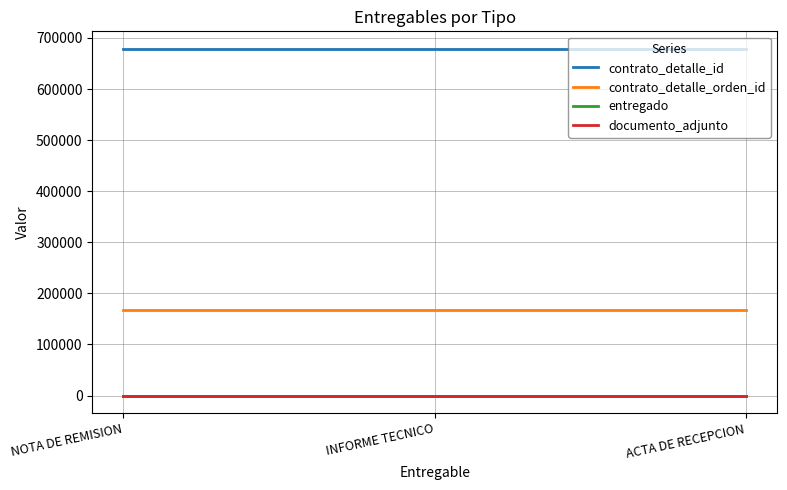

What is the maximum value for documento_adjunto?

1